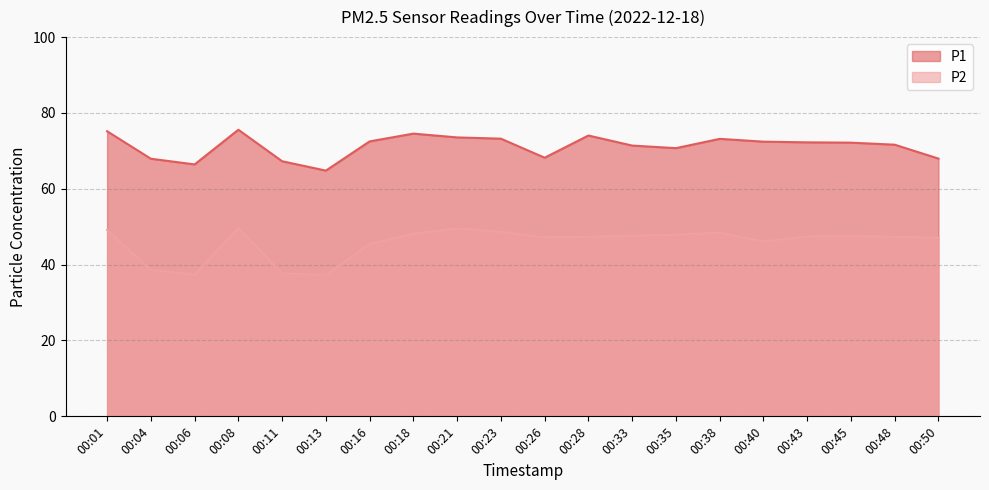

True or false: P2 has more than 2 interior local peaks.

True